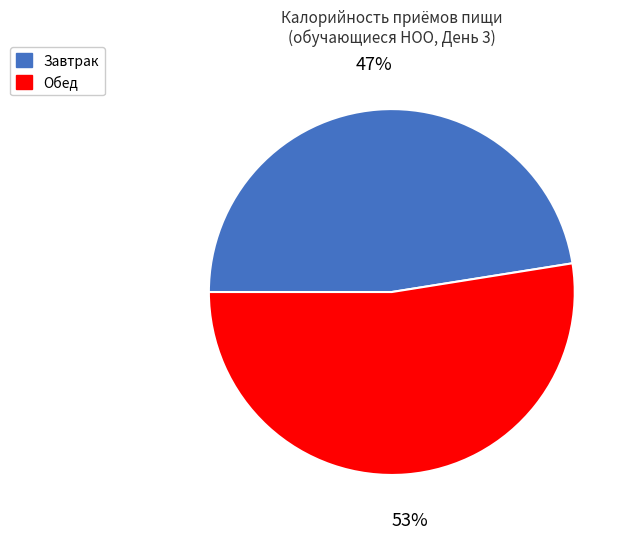

To the nearest percent, what is the combined percentage of Завтрак and Обед?

100%